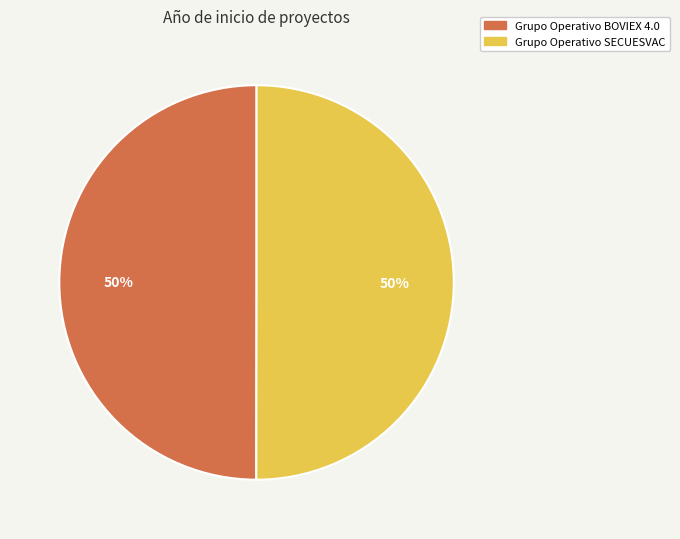

What percentage is the Grupo Operativo SECUESVAC slice, to the nearest percent?

50%